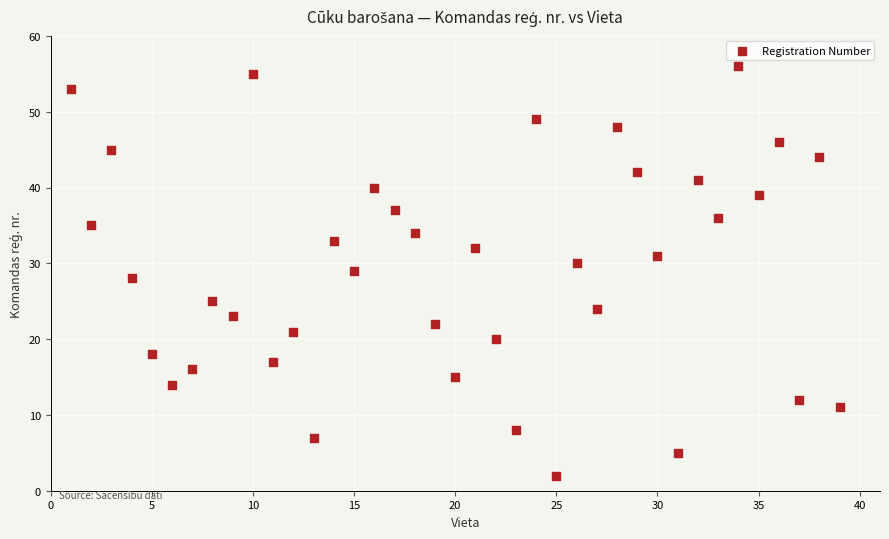

What is the range of Y values (max minus min)?

54